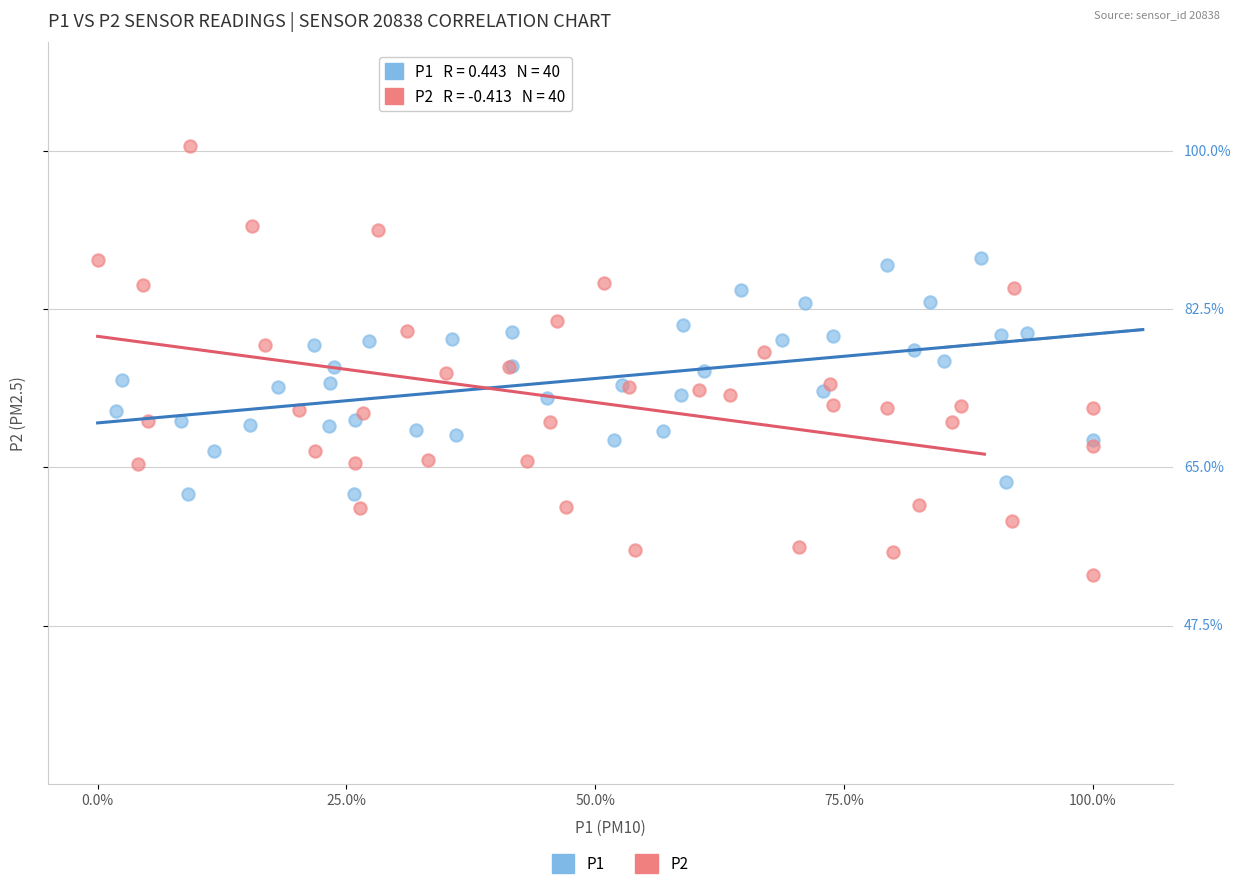

Which series contains the lowest Y value?

P2